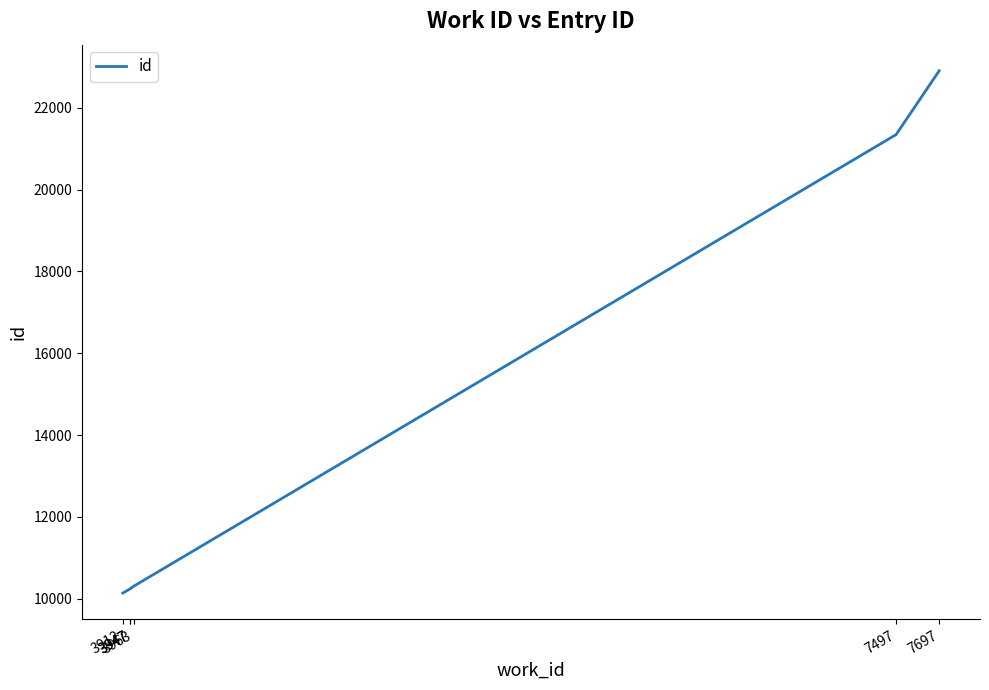

At which label does the data first exceed 10309?

7497